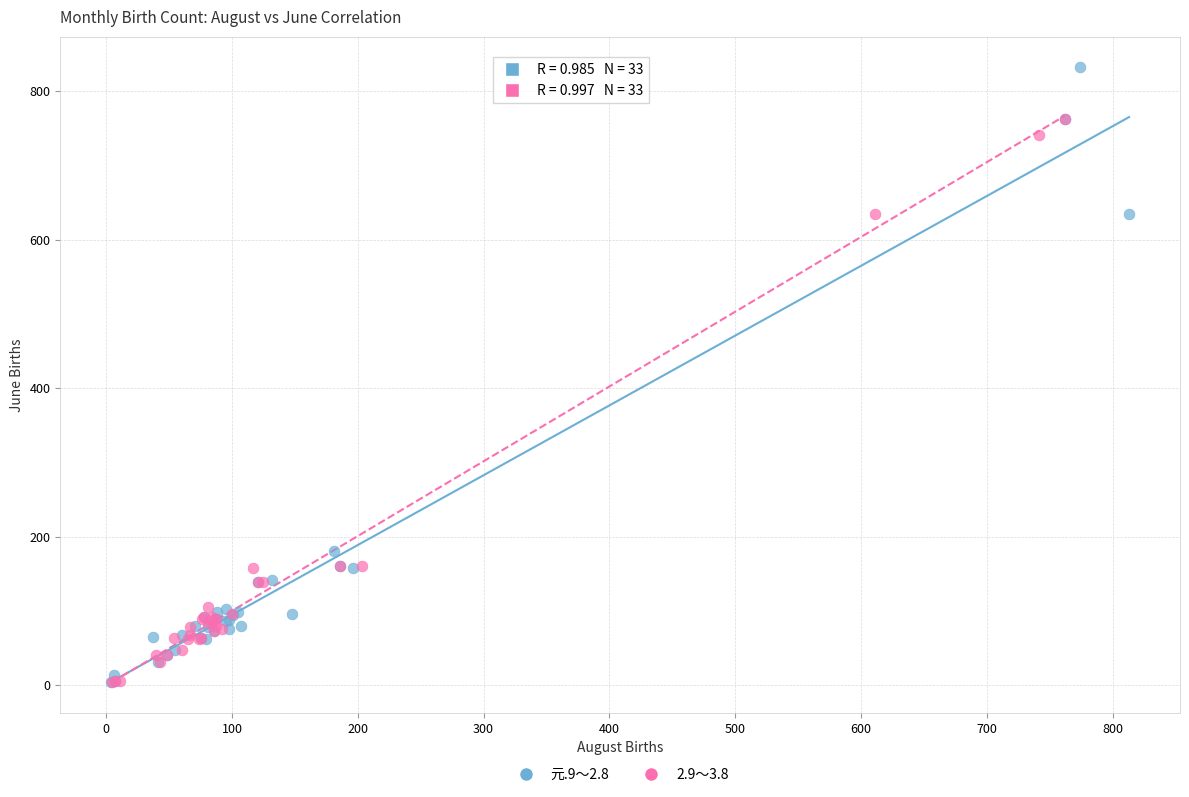

Which series contains the highest Y value?

元.9～2.8